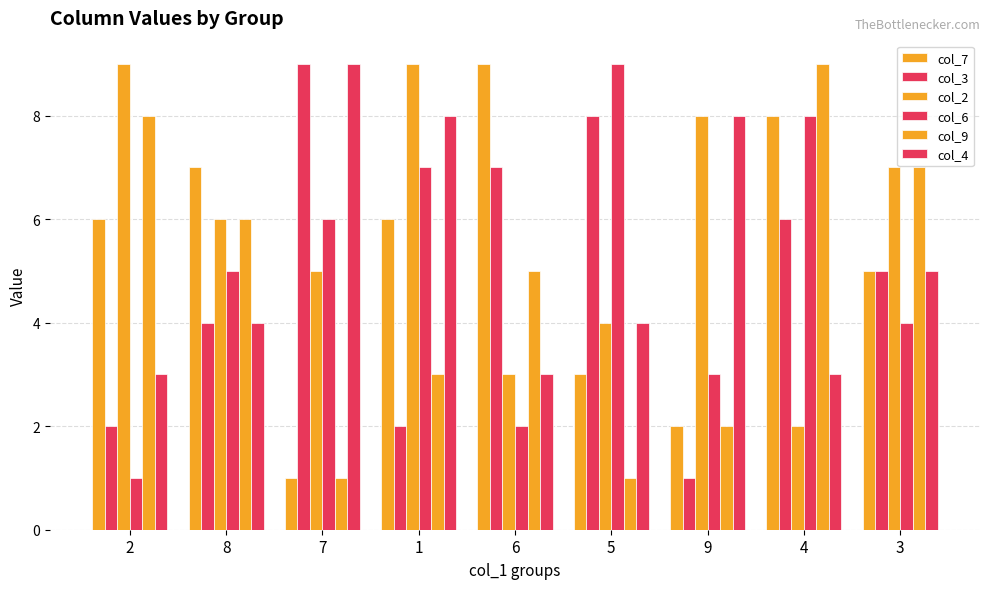

At which label does col_2 first exceed 6?

2